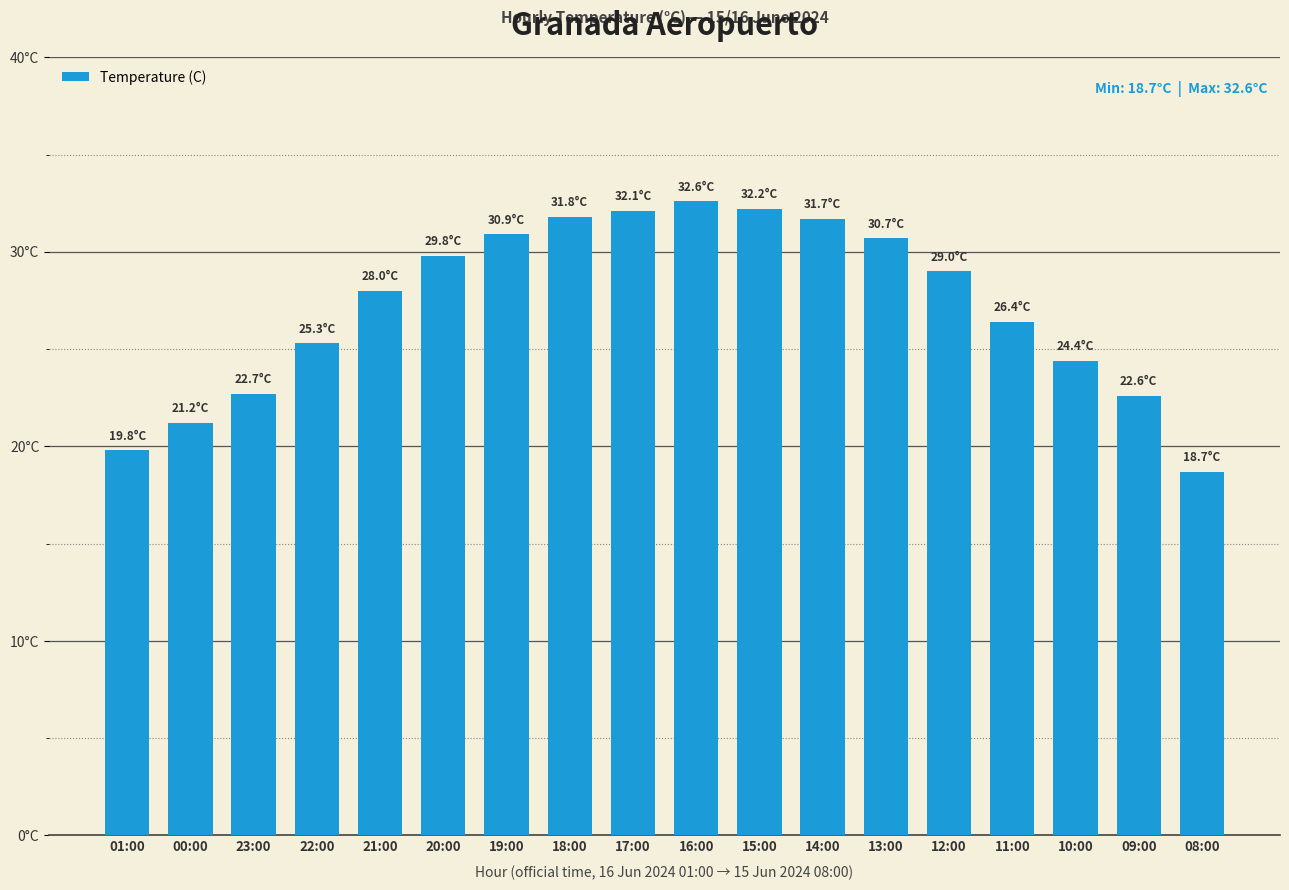

Reading left to right, extract all data points from this chart.

01:00=19.8	00:00=21.2	23:00=22.7	22:00=25.3	21:00=28.0	20:00=29.8	19:00=30.9	18:00=31.8	17:00=32.1	16:00=32.6	15:00=32.2	14:00=31.7	13:00=30.7	12:00=29.0	11:00=26.4	10:00=24.4	09:00=22.6	08:00=18.7